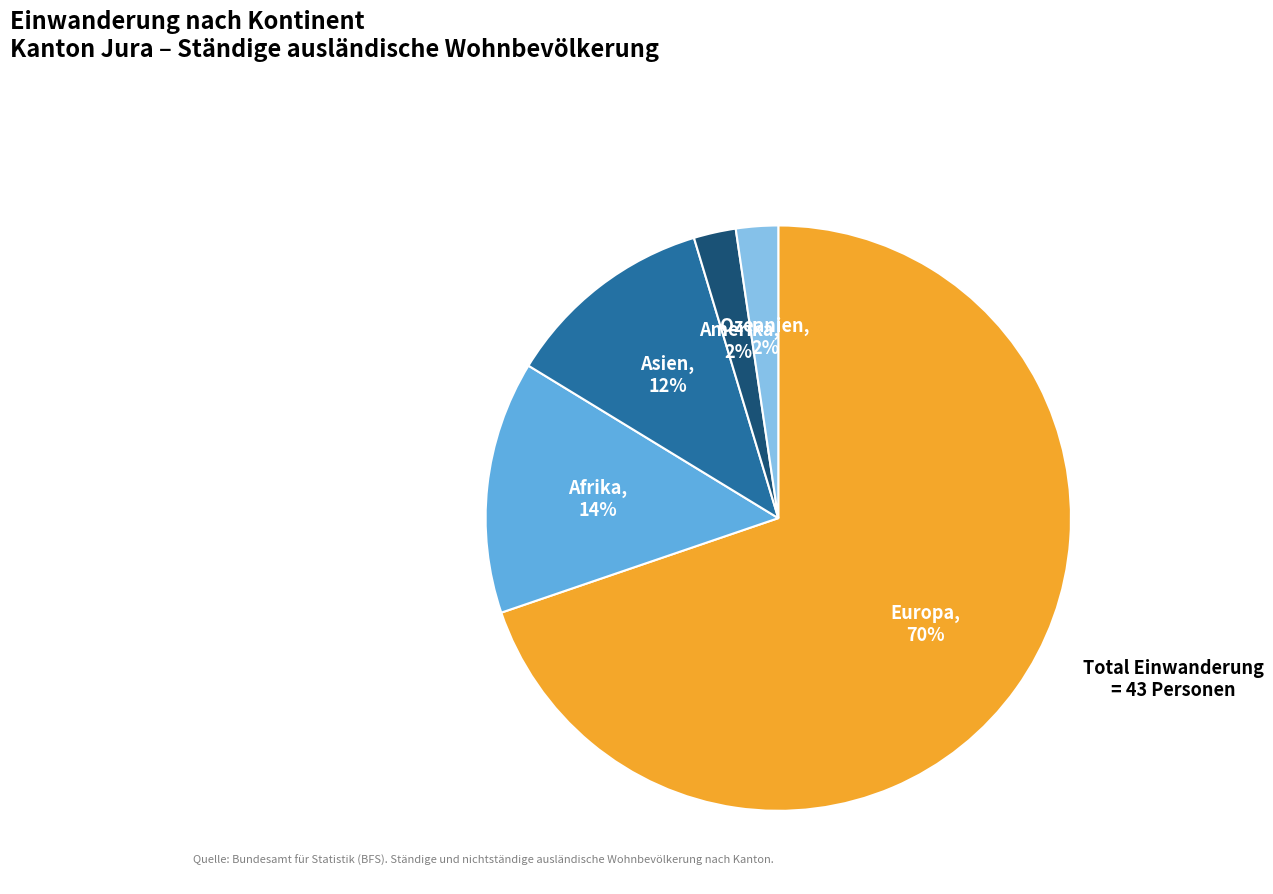

Which has a higher value, Ozeanien or Asien?

Asien